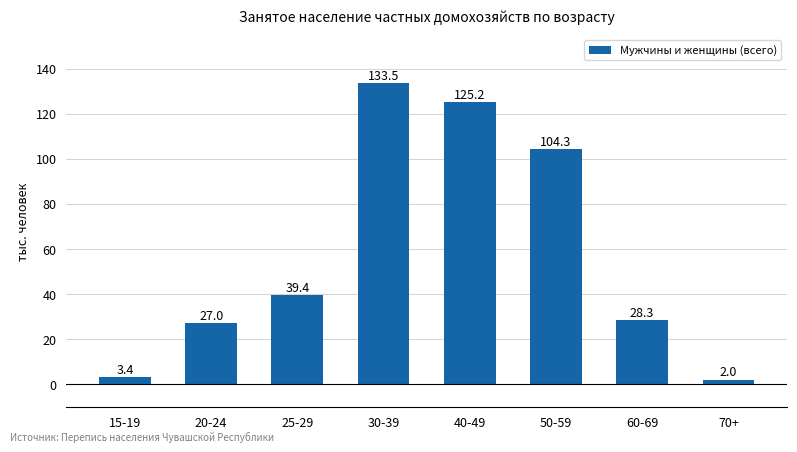

List the labels in order of value, largest first.

30-39, 40-49, 50-59, 25-29, 60-69, 20-24, 15-19, 70+